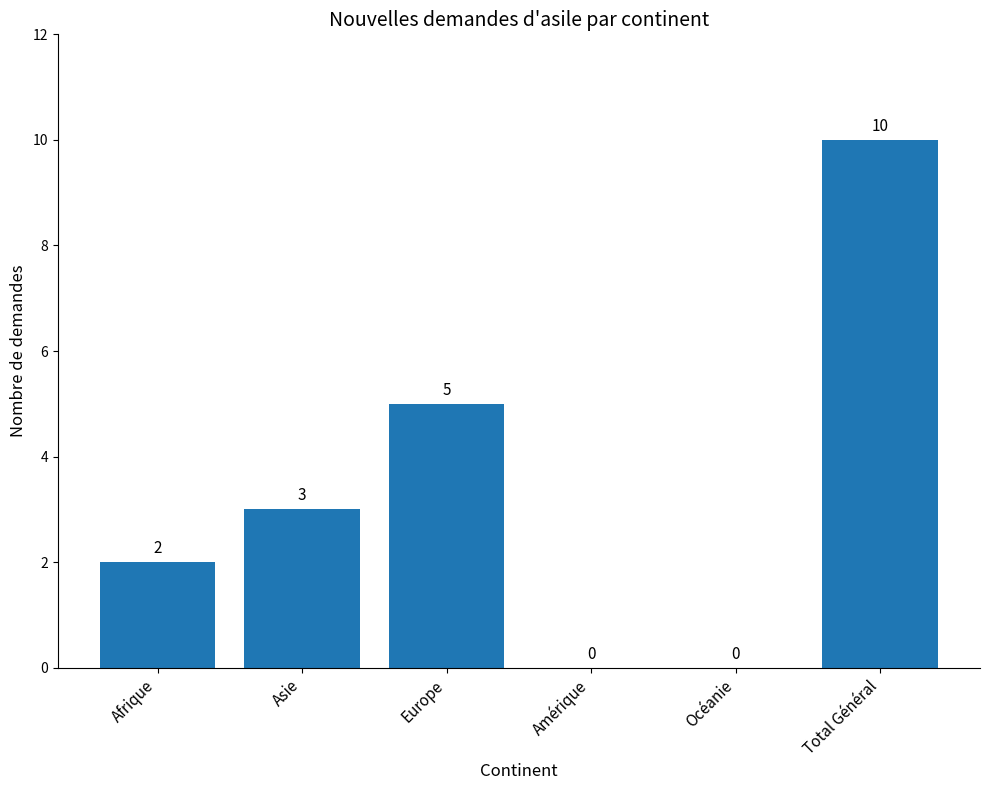

What is the sum of the values at Océanie and Total Général?

10